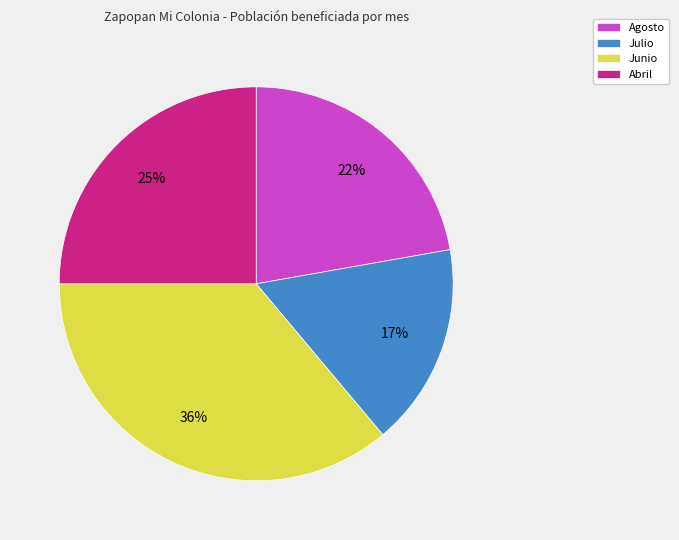

To the nearest percent, what percentage of the pie is Julio?

17%